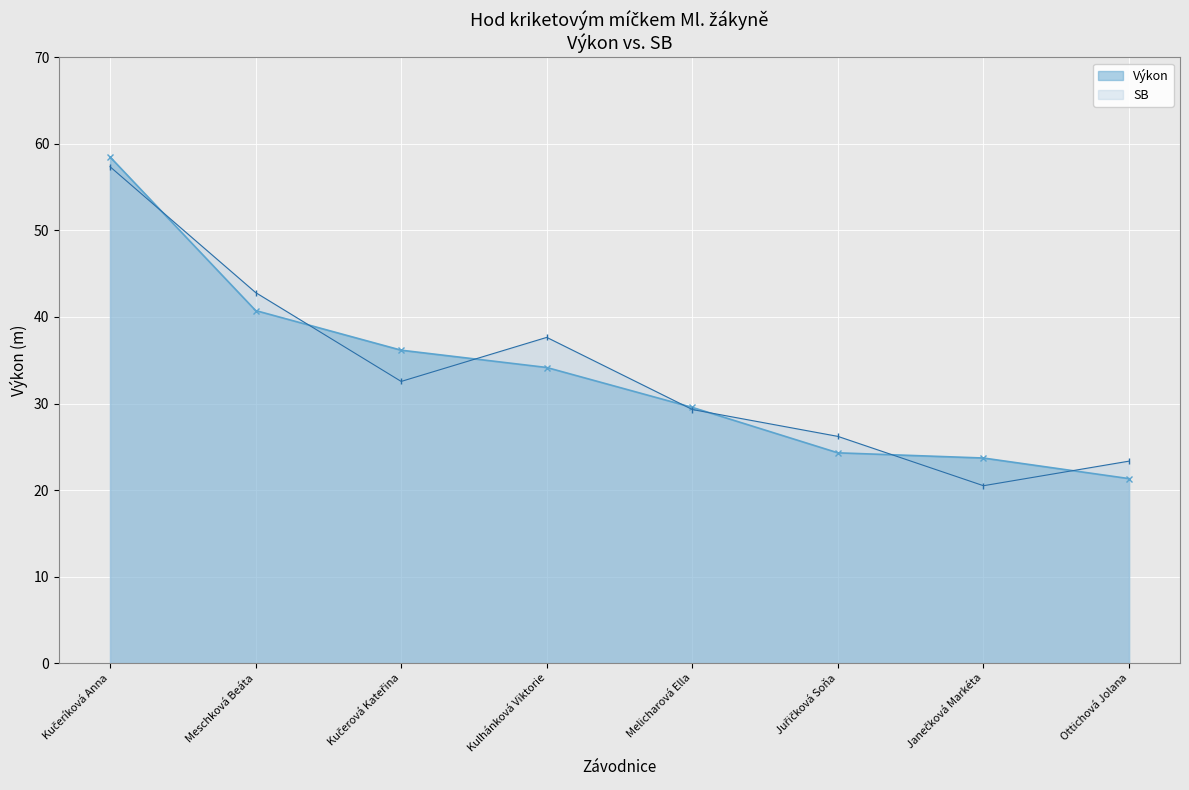

What is the sum of all Výkon values?

268.4